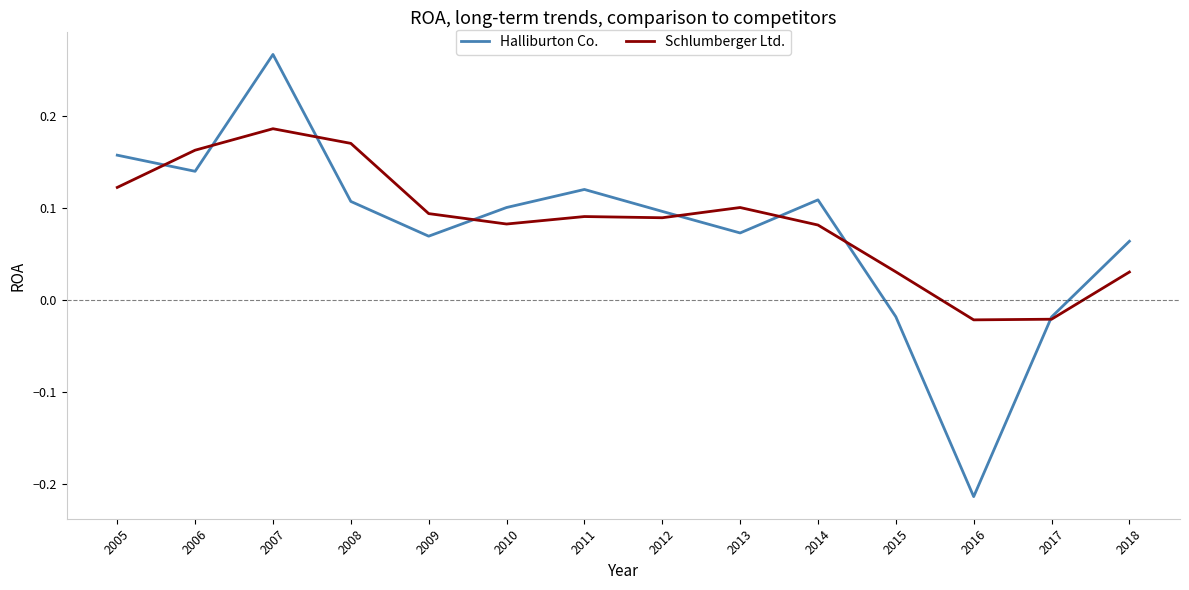

At which label does Halliburton Co. first exceed 0?

2005